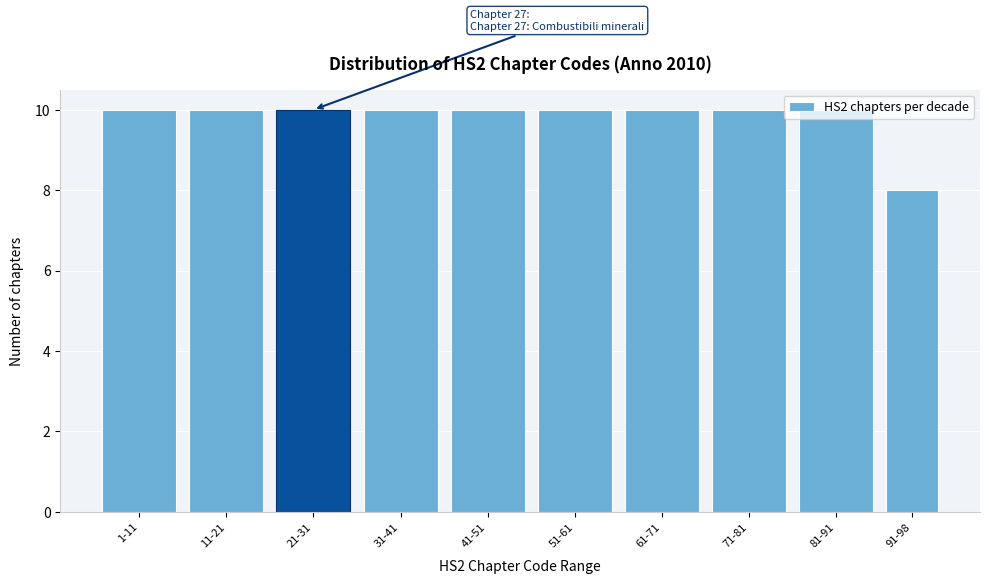

What is the greatest value displayed?

10